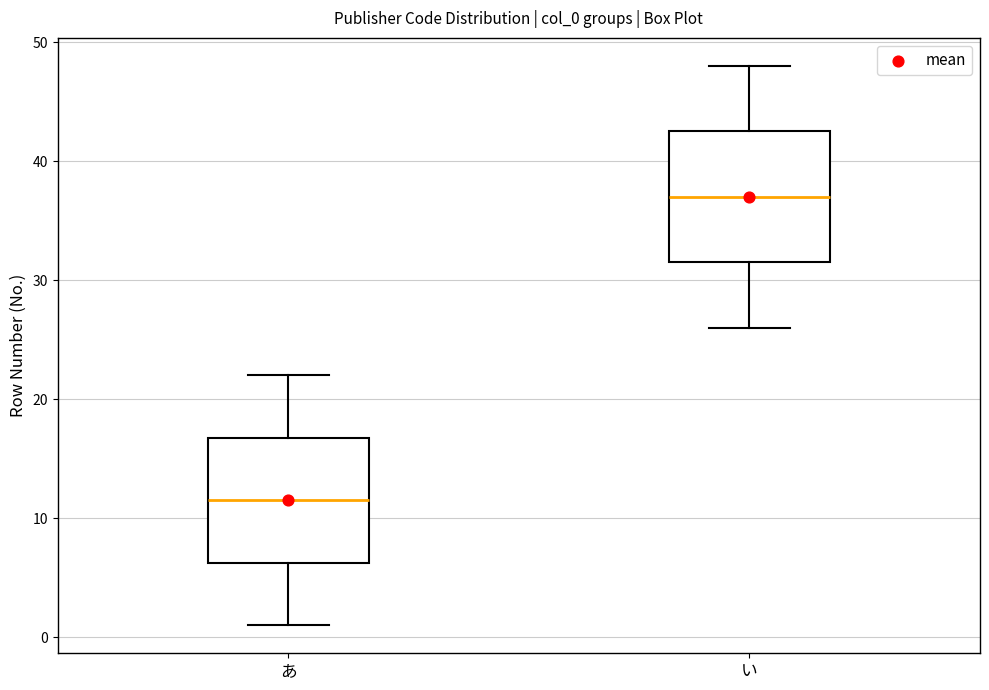

Reading left to right, read every box against the y-axis: the position of its median line, the range the box covers, and the ends of its whiskers. The values are not printed on the chart, so give them approximately, as read against the axis.

あ: median 12, box 6 to 17, whiskers 1 to 22
い: median 37, box 32 to 43, whiskers 26 to 48